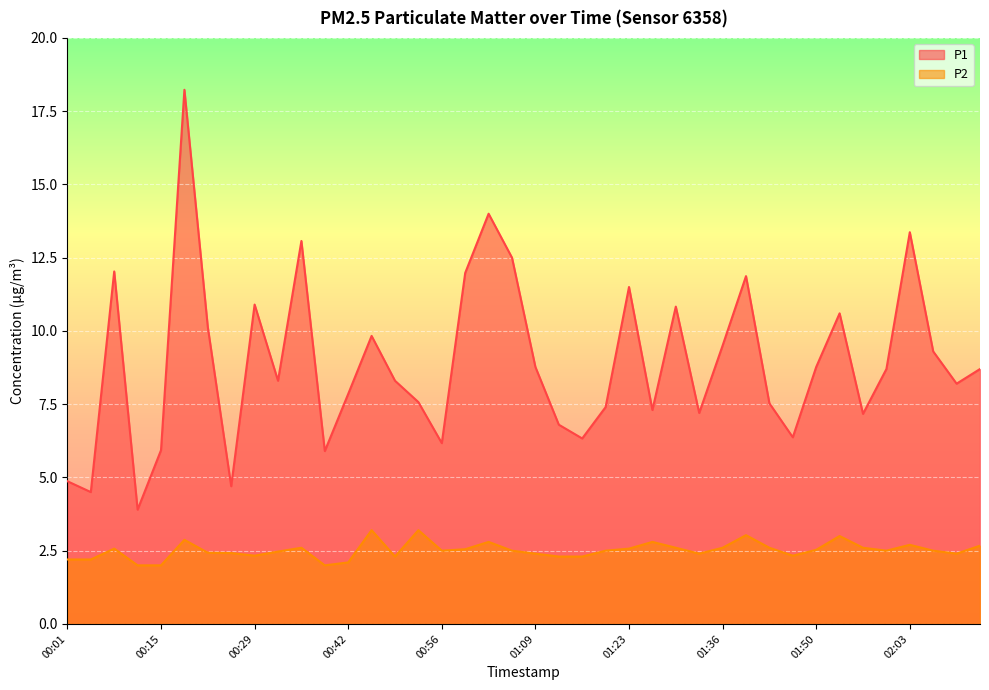

How many interior local valleys does the P2 series have?

8